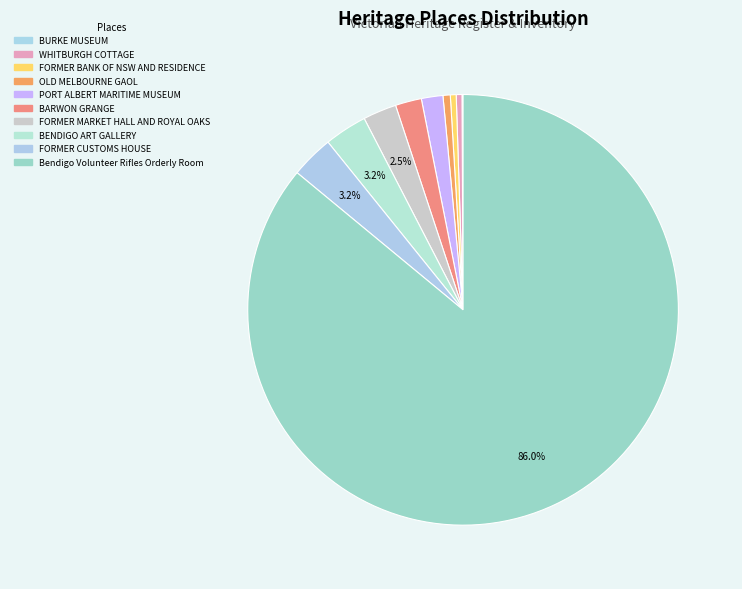

How much of the chart is everything except BARWON GRANGE?

98.0%